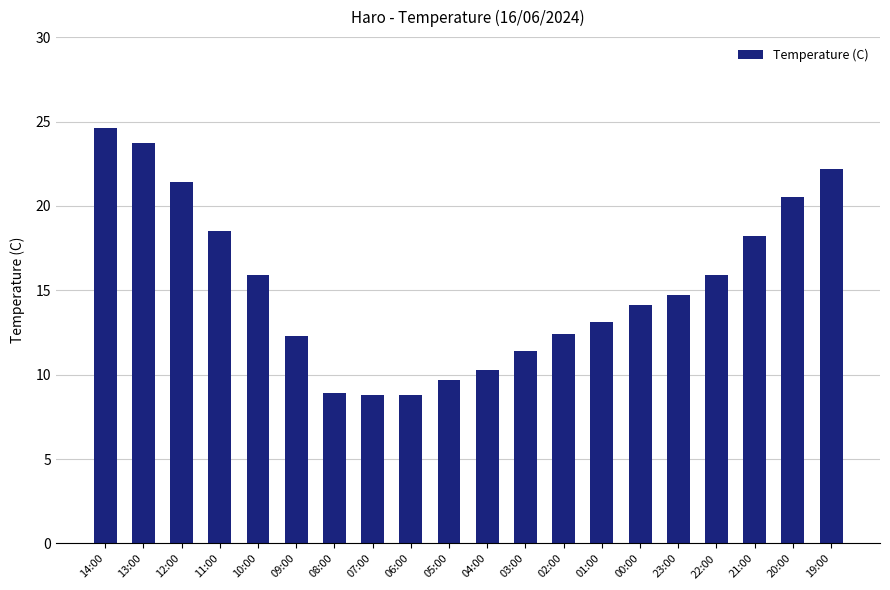

What is the difference between the maximum and minimum values?

15.8